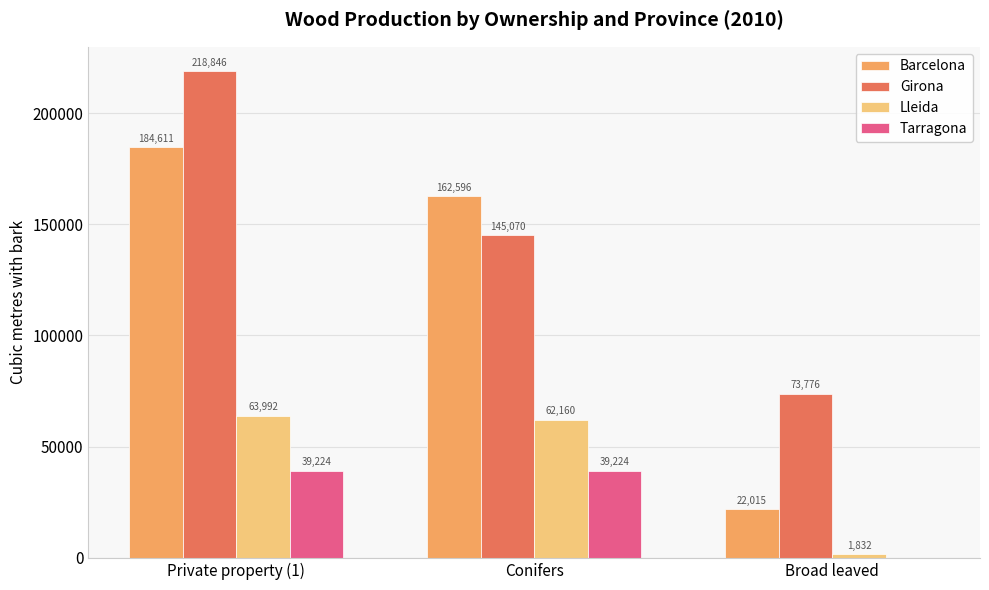

Reading left to right, what are all the values shown in this chart?

Barcelona: 184611	162596	22015
Girona: 218846	145070	73776
Lleida: 63992	62160	1832
Tarragona: 39224	39224	0